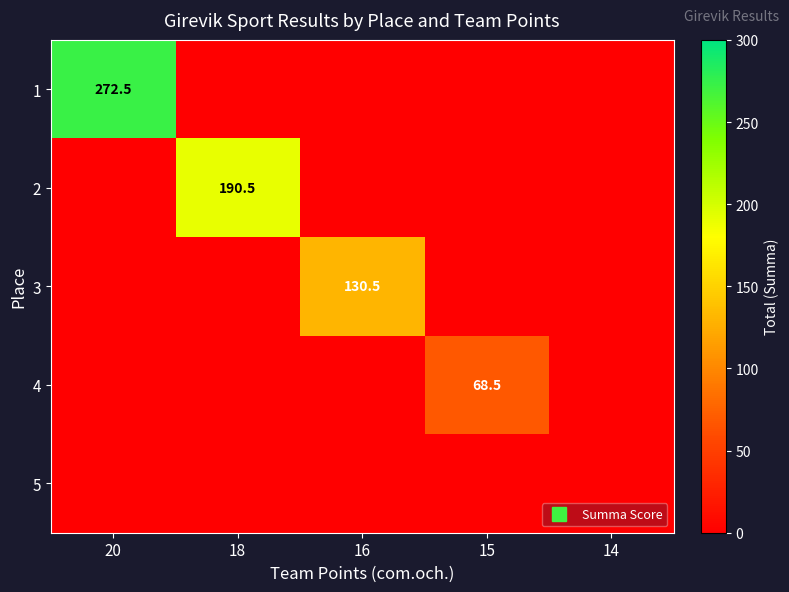

True or false: 1 has a value of -129.0 at 14.

False